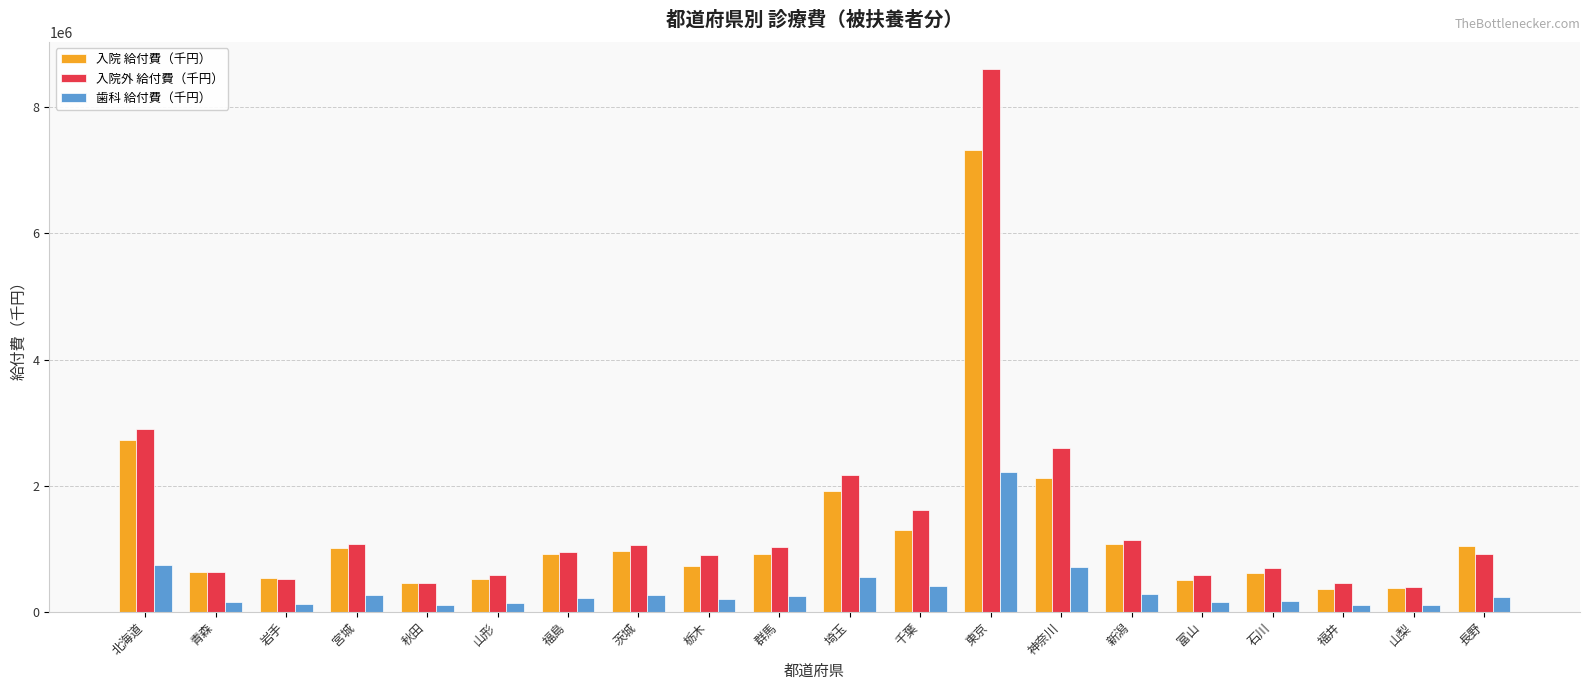

The value of 入院 給付費（千円） at 石川 is 623466.0. True or false?

True